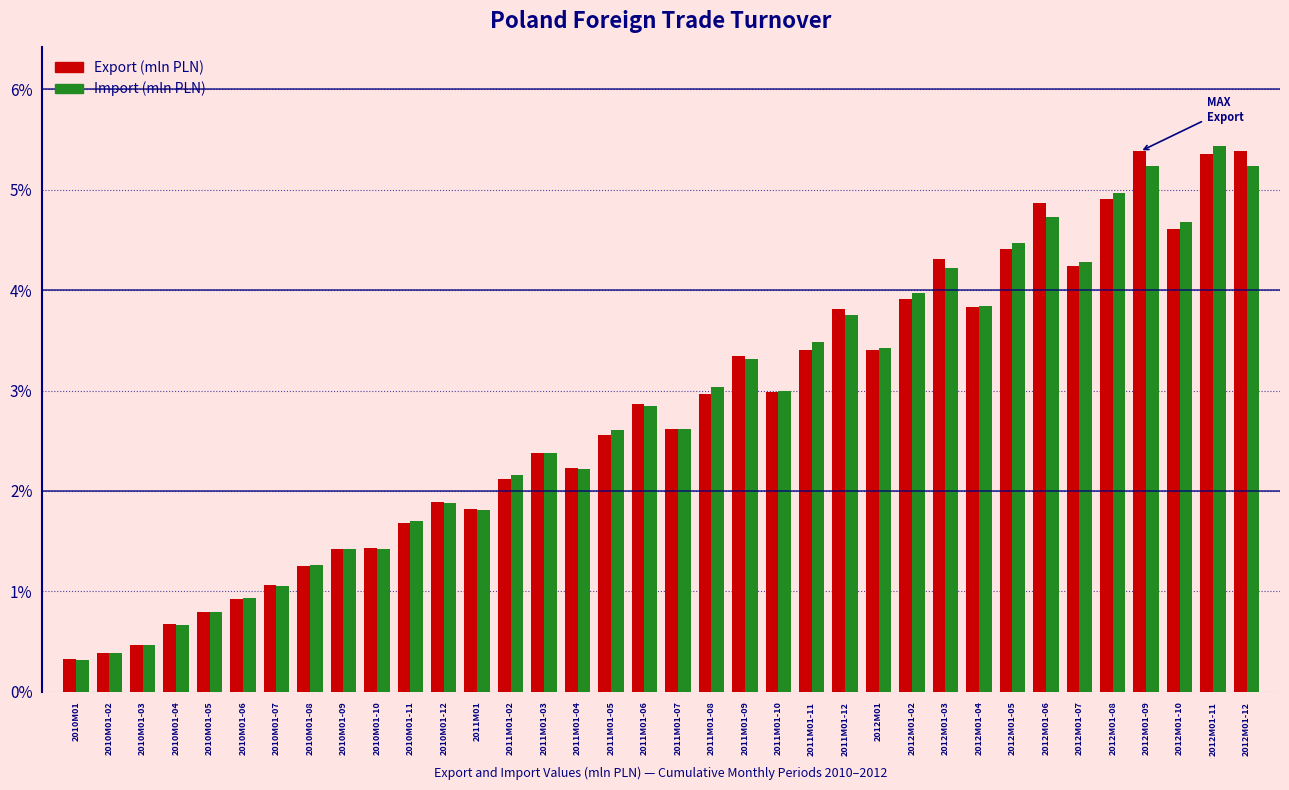

At which label does Import (mln PLN) reach its peak?

2012M01-11